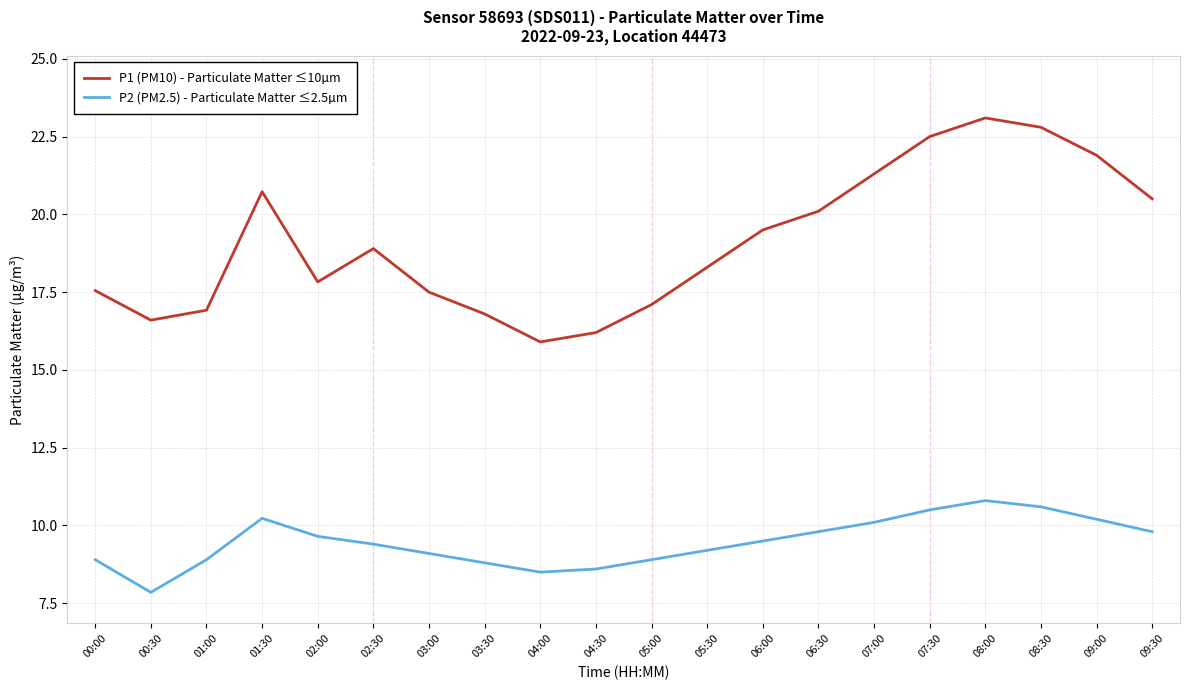

Count the number of categories in the chart.

20